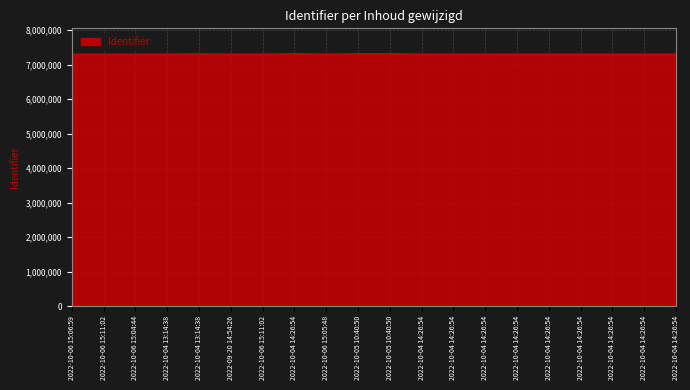

Reading left to right, transcribe all the data shown in this chart.

2022-10-06 15:06:59=7306695	2022-10-06 15:11:02=7306697	2022-10-06 15:04:44=7306698	2022-10-04 13:14:38=7307084	2022-10-04 13:14:38=7316761	2022-09-20 14:54:26=7307086	2022-10-06 15:11:02=7307088	2022-10-04 14:26:54=7320467	2022-10-06 15:05:48=7307104	2022-10-05 10:40:50=7320764	2022-10-05 10:40:50=7320765	2022-10-04 14:26:54=7307115	2022-10-04 14:26:54=7307116	2022-10-04 14:26:54=7307130	2022-10-04 14:26:54=7307619	2022-10-04 14:26:54=7307627	2022-10-04 14:26:54=7307680	2022-10-04 14:26:54=7307687	2022-10-04 14:26:54=7307766	2022-10-04 14:26:54=7307937